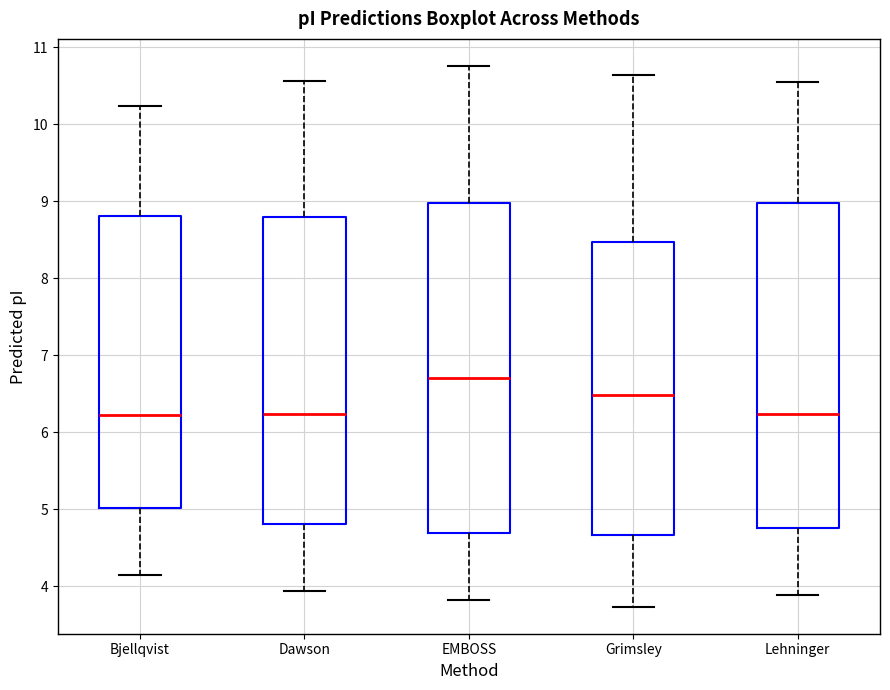

Where does the upper whisker of the box for EMBOSS end on the y-axis? The values are not printed on the chart, so give them approximately, as read against the axis.

10.8